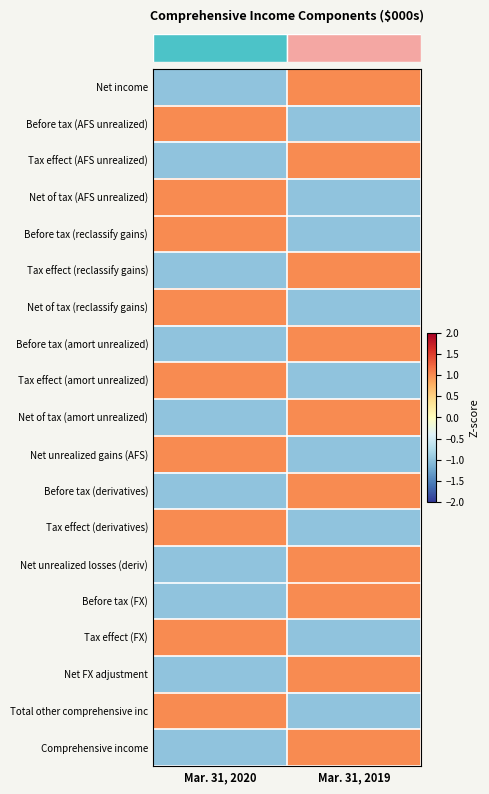

At which category is the sum across all series the highest?

Mar. 31, 2019